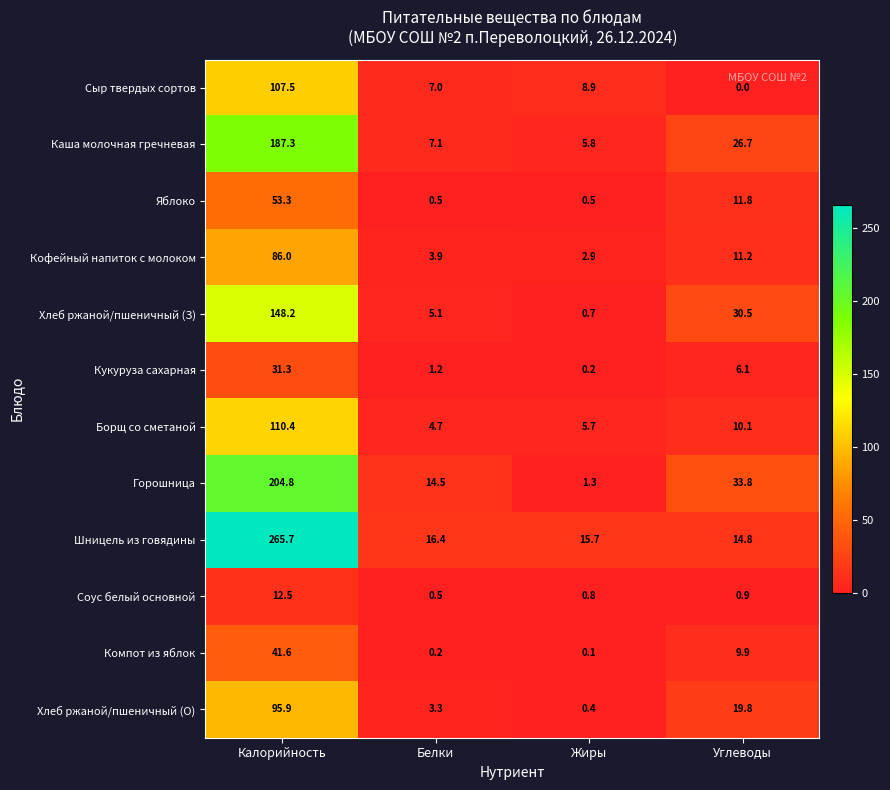

At which category does the chart reach its peak across all series?

Калорийность